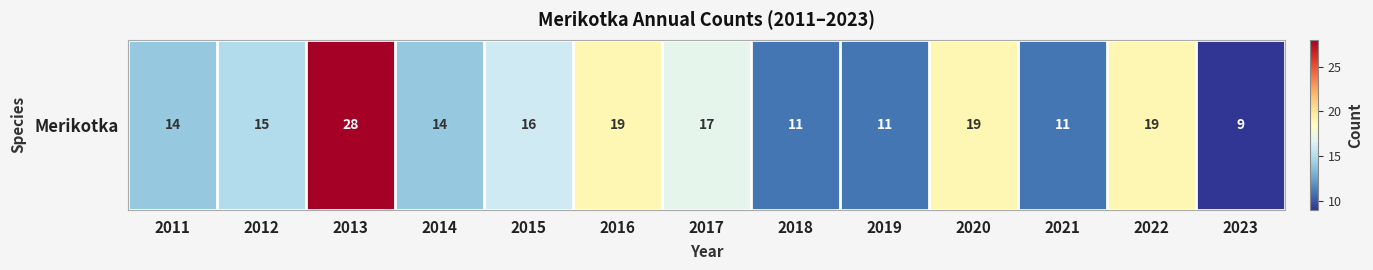

Which category has the lowest value across all series?

2023